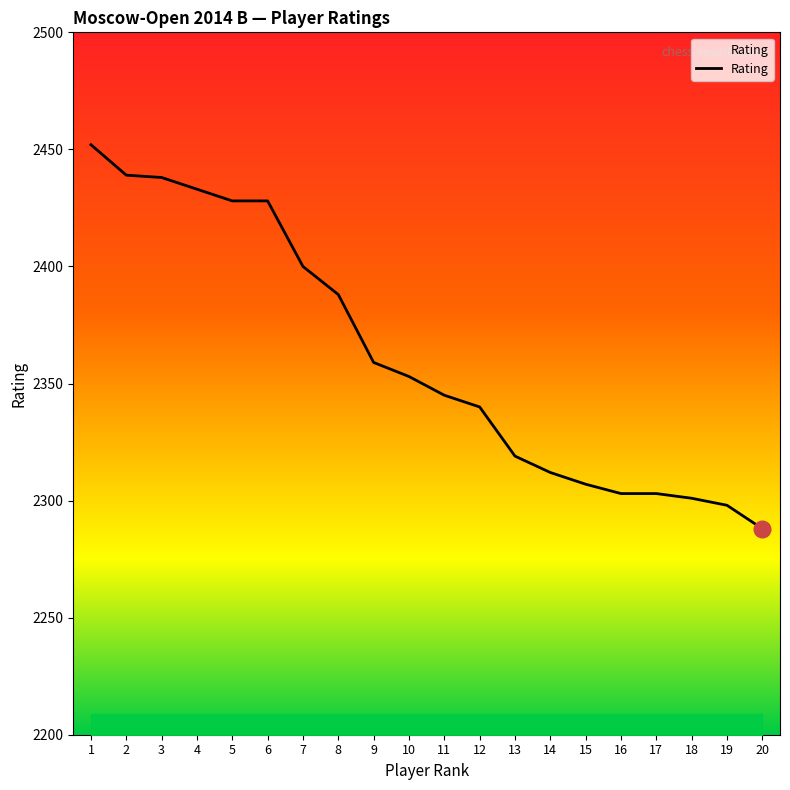

What is the minimum value shown in the chart?

2288